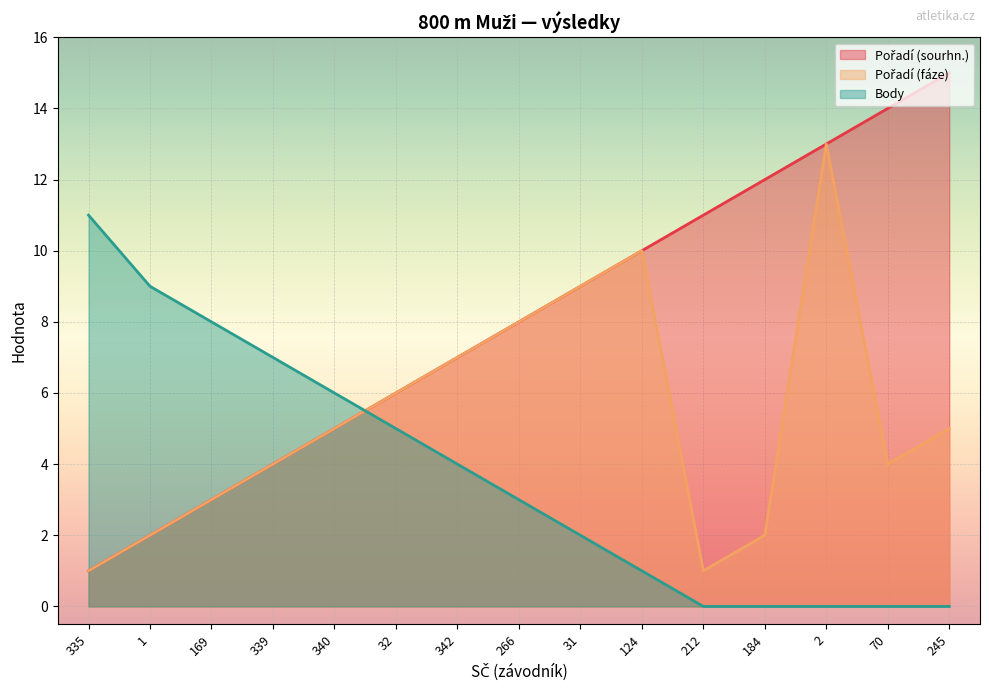

What is the spread (max minus min) of values at 169?

5